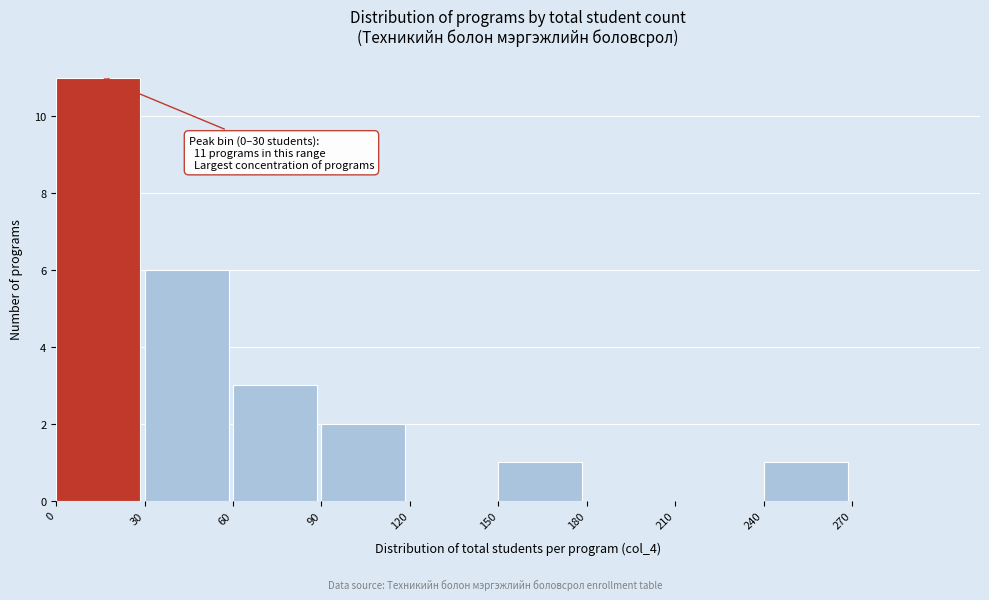

Which range on the x-axis has the tallest bar?

0 to 30